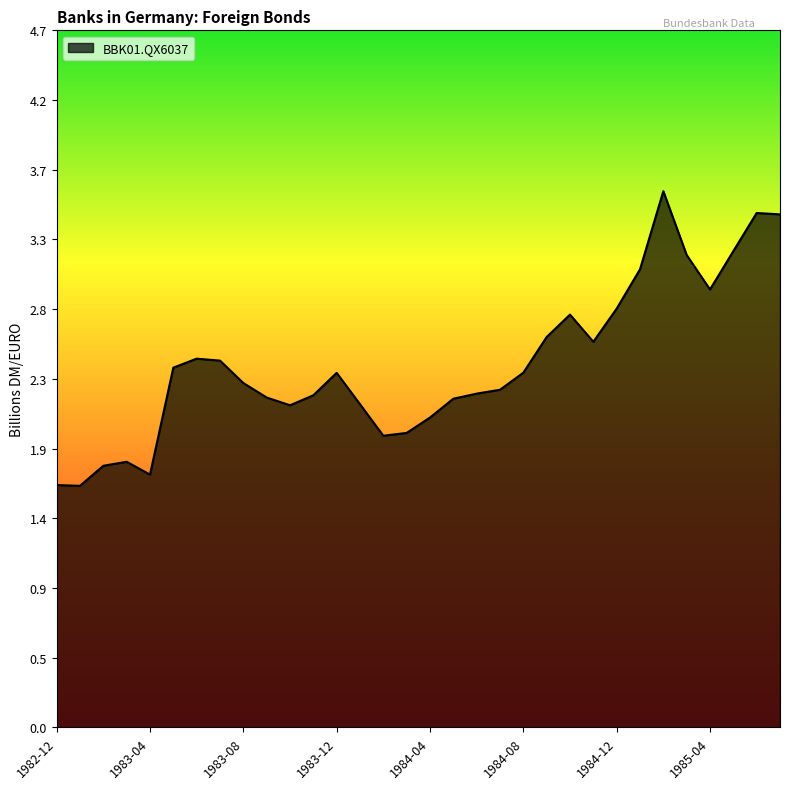

What is the greatest value displayed?

3.6